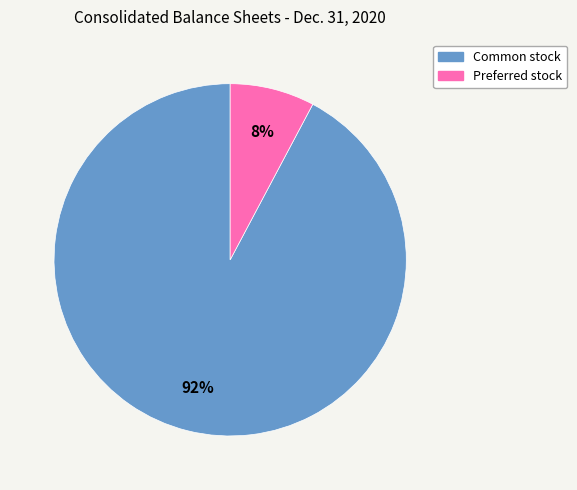

Does any single category account for the majority?

Yes